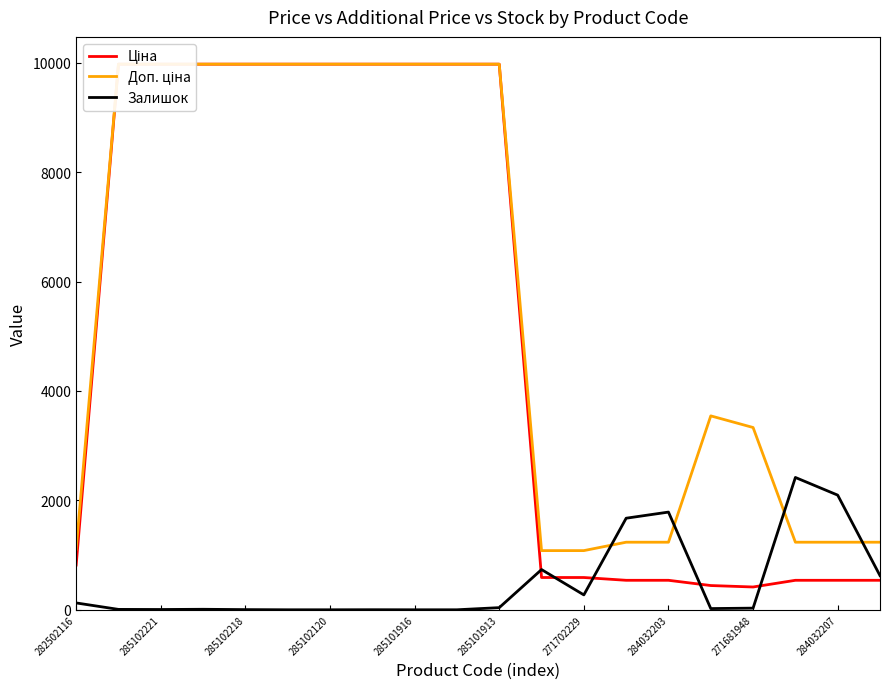

True or false: Доп. ціна has more than 2 points higher than both neighbors.

False